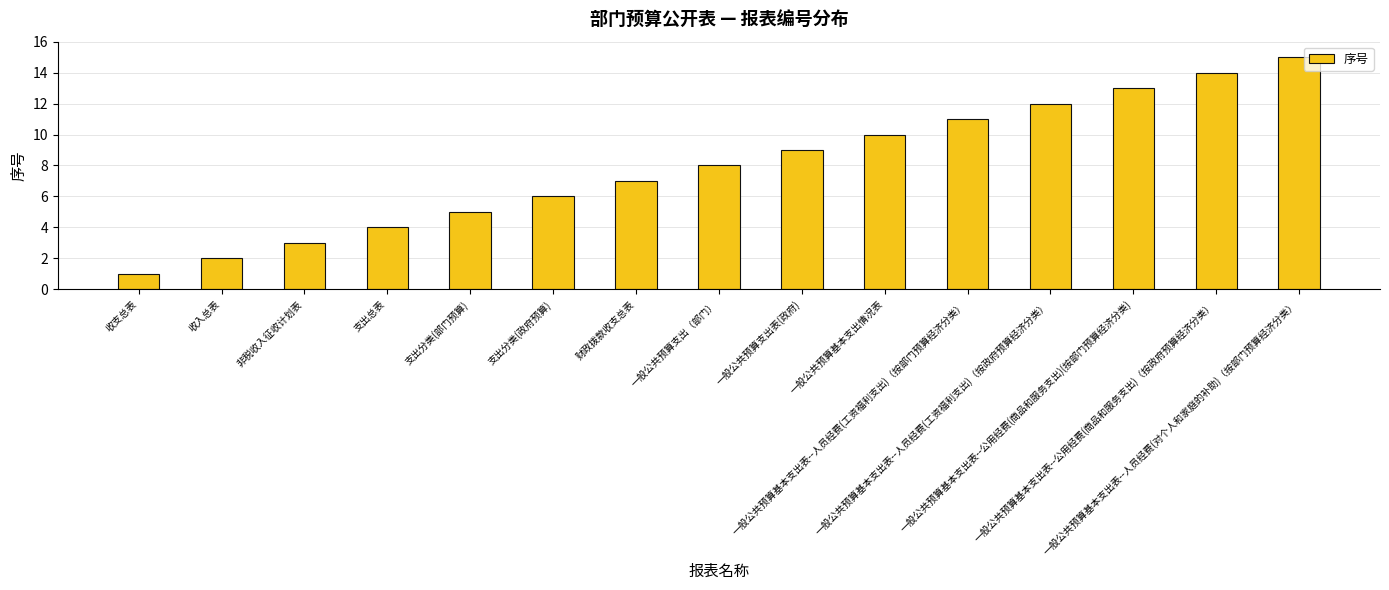

What is the greatest value displayed?

15